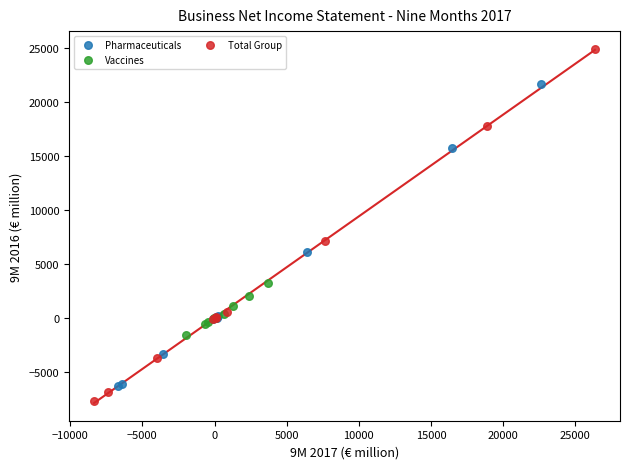

Which series contains the lowest Y value?

Total Group